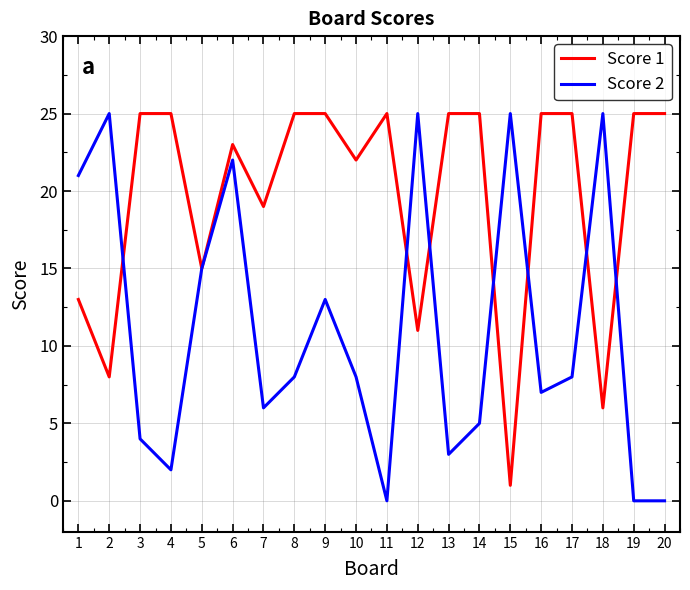

Reading left to right, transcribe all the data shown in this chart.

Score 1: 13	8	25	25	15	23	19	25	25	22	25	11	25	25	1	25	25	6	25	25
Score 2: 21	25	4	2	15	22	6	8	13	8	0	25	3	5	25	7	8	25	0	0